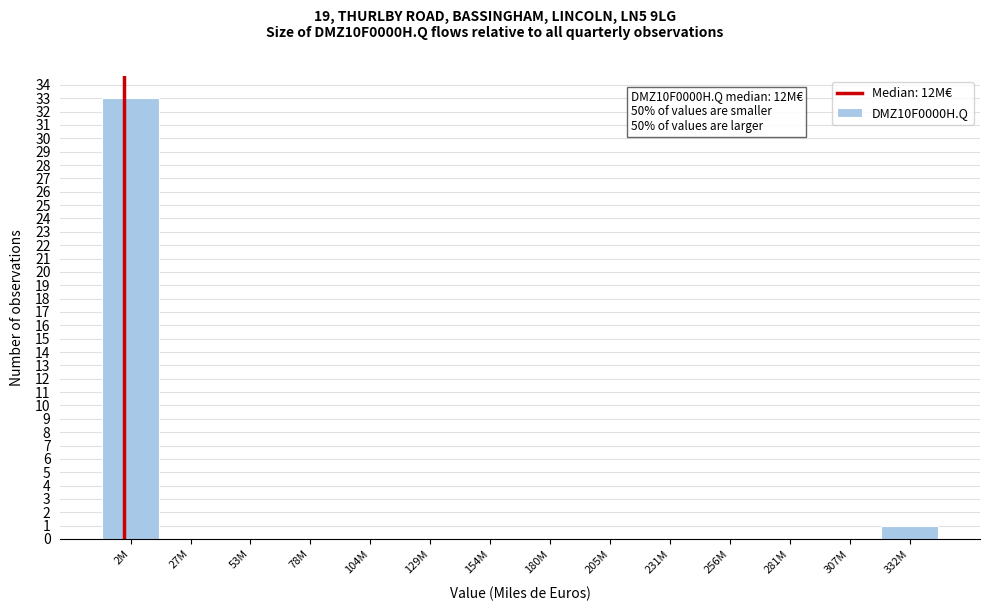

Reading right to left, extract all data points from this chart.

332M=1	307M=0	281M=0	256M=0	231M=0	205M=0	180M=0	154M=0	129M=0	104M=0	78M=0	53M=0	27M=0	2M=33